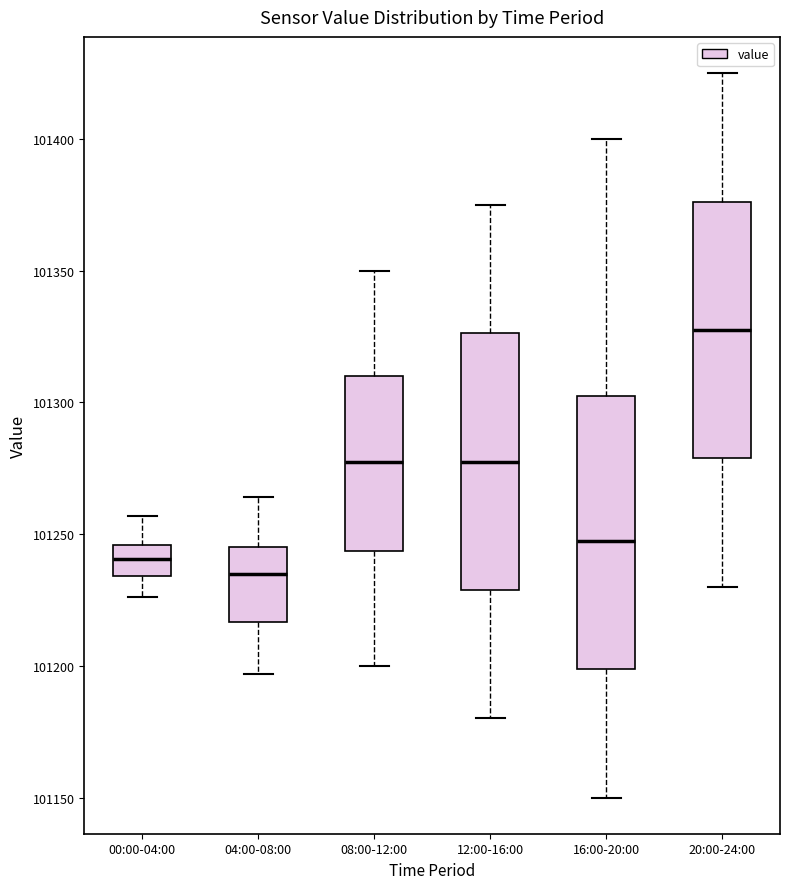

Reading left to right, read every box against the y-axis: the position of its median line, the range the box covers, and the ends of its whiskers. The values are not printed on the chart, so give them approximately, as read against the axis.

00:00-04:00: median 101240, box 101235 to 101245, whiskers 101225 to 101255
04:00-08:00: median 101235, box 101215 to 101245, whiskers 101195 to 101265
08:00-12:00: median 101280, box 101245 to 101310, whiskers 101200 to 101350
12:00-16:00: median 101280, box 101230 to 101325, whiskers 101180 to 101375
16:00-20:00: median 101250, box 101200 to 101305, whiskers 101150 to 101400
20:00-24:00: median 101330, box 101280 to 101375, whiskers 101230 to 101425